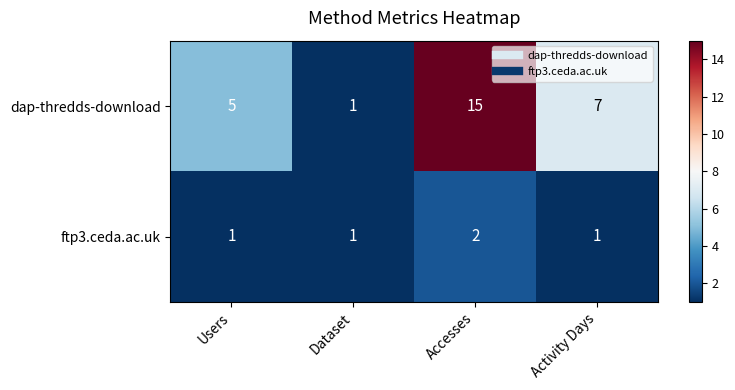

What is the difference between the maximum and minimum values in the dap-thredds-download series?

14